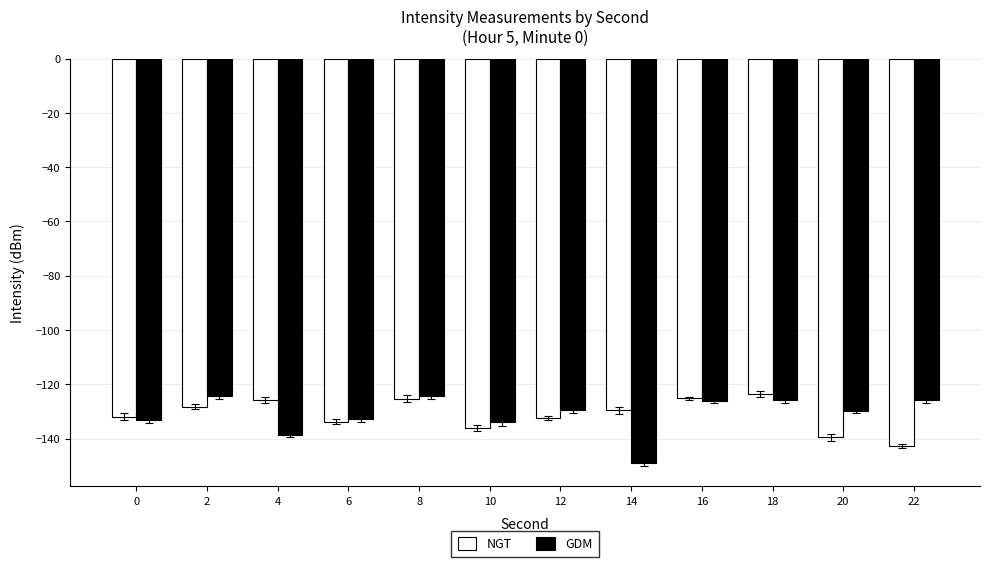

Which series has the largest range (max minus min)?

GDM